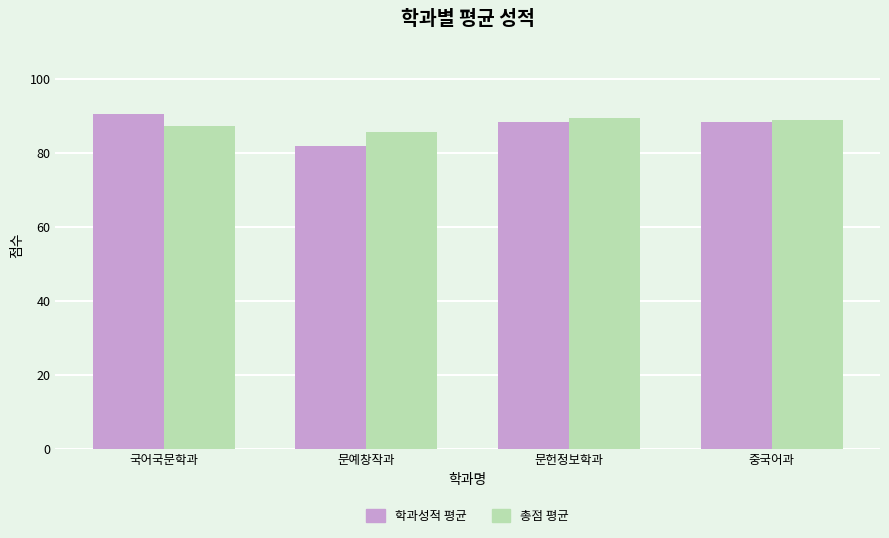

What is the approximate value of 총점 평균 at 중국어과?

88.9